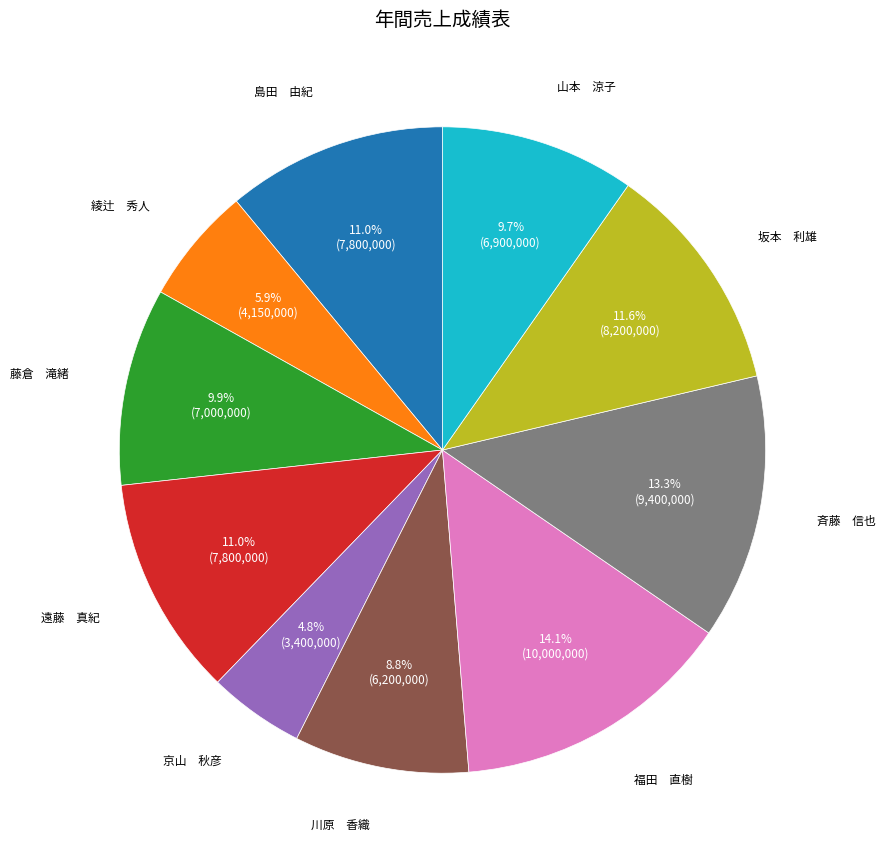

How many slices are in this pie chart?

10